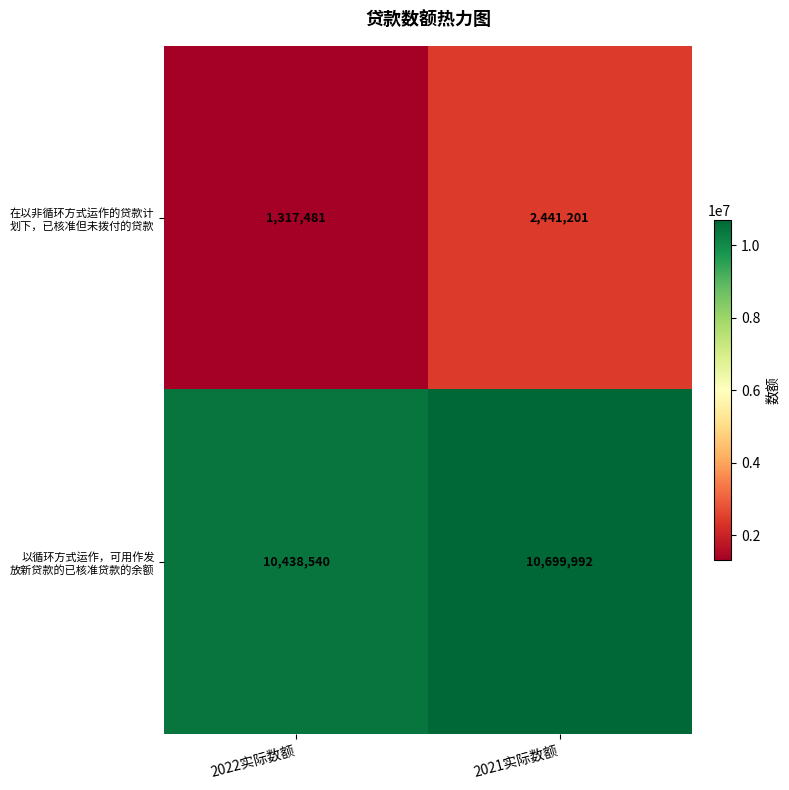

What is the total value across all series at 2021实际数额?

13141193